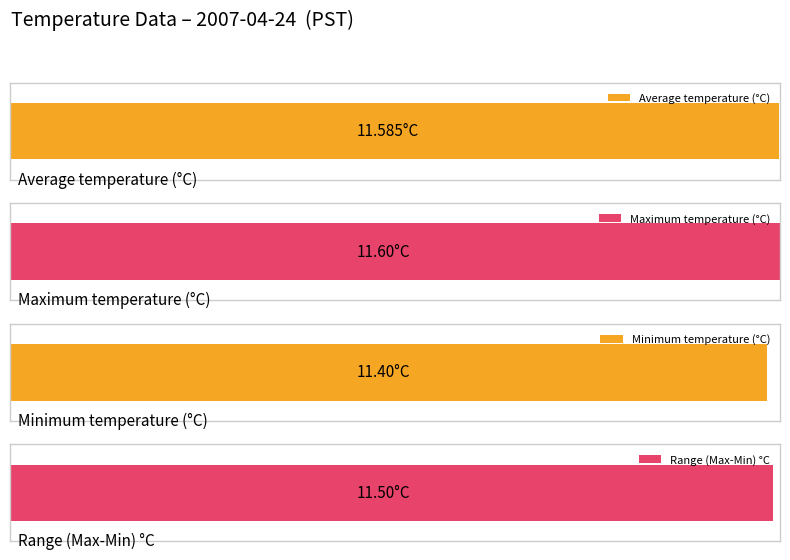

True or false: Maximum utilization has a value of 3.5 at 7.

False